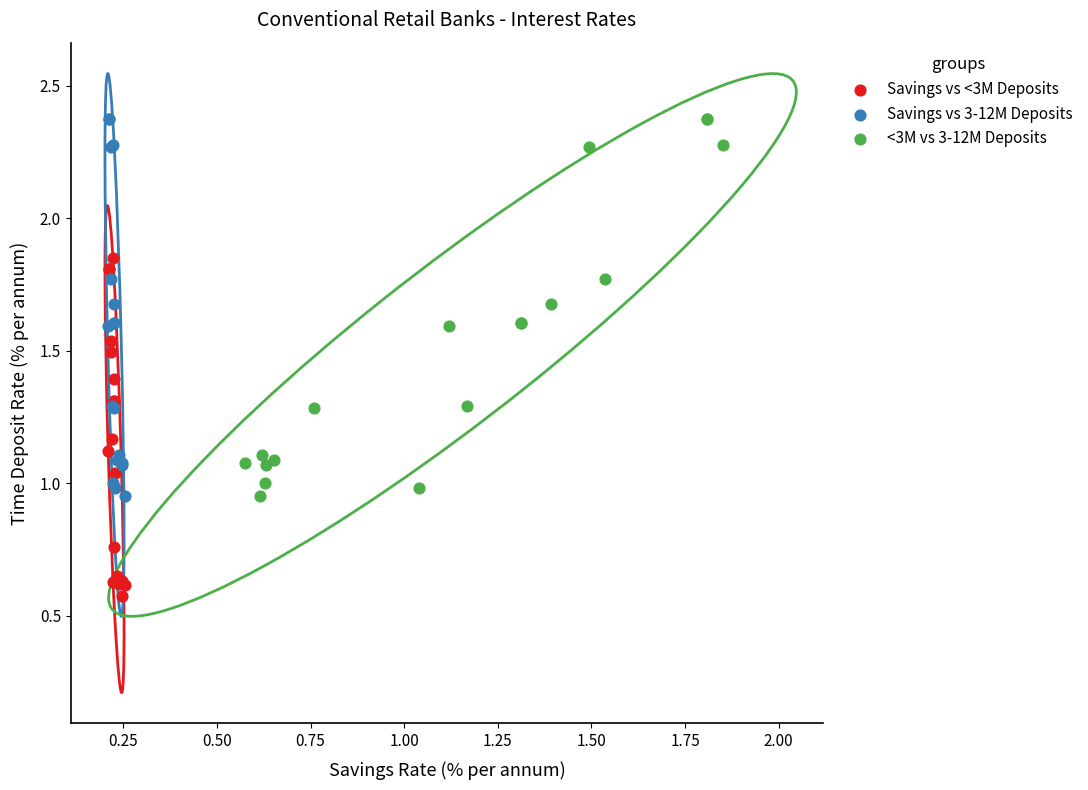

Which series contains the lowest Y value?

Savings vs <3M Deposits